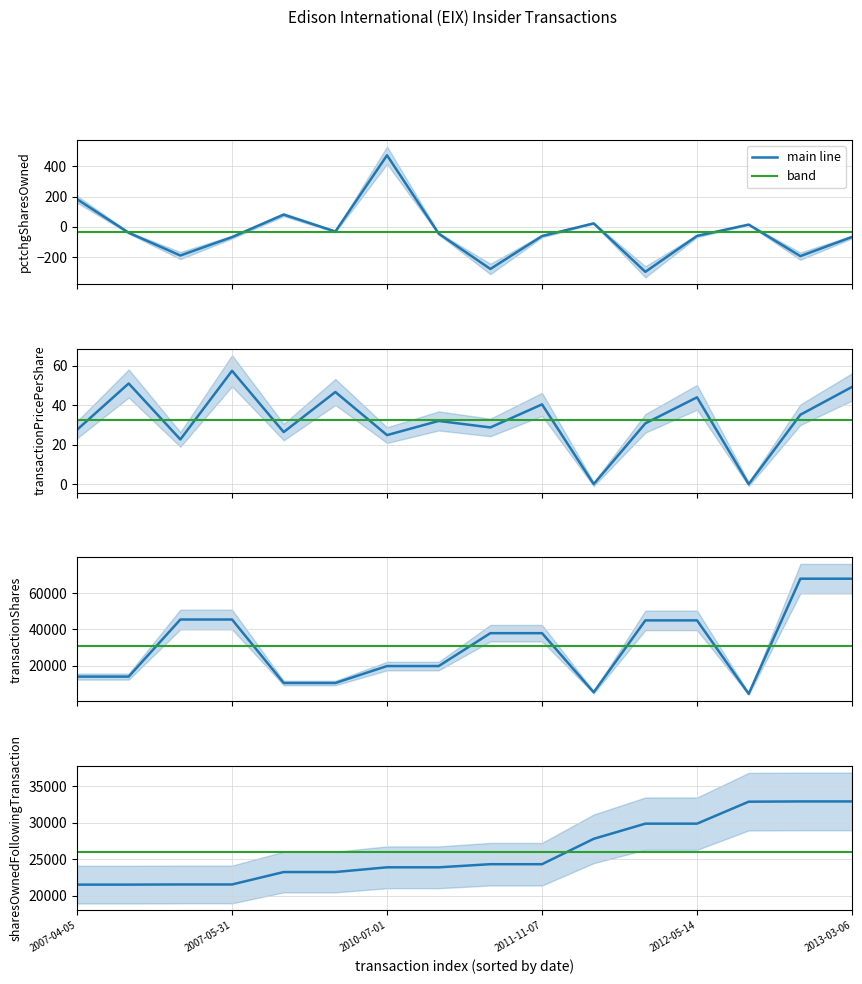

What is the spread (max minus min) of values at 2012-01-05?

27790.0